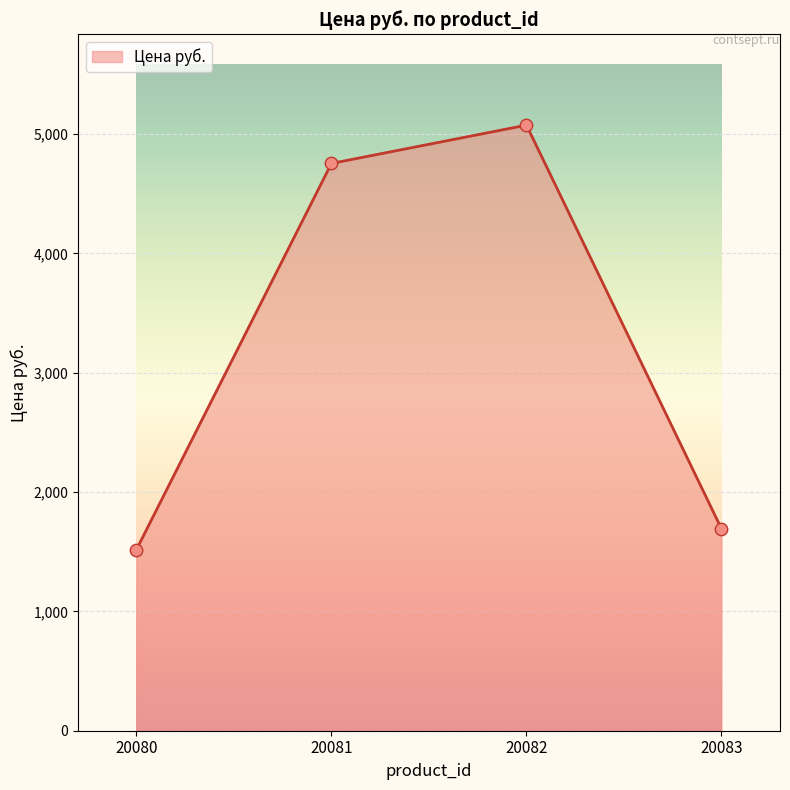

What is the change in value from 20081 to 20083?

-3062